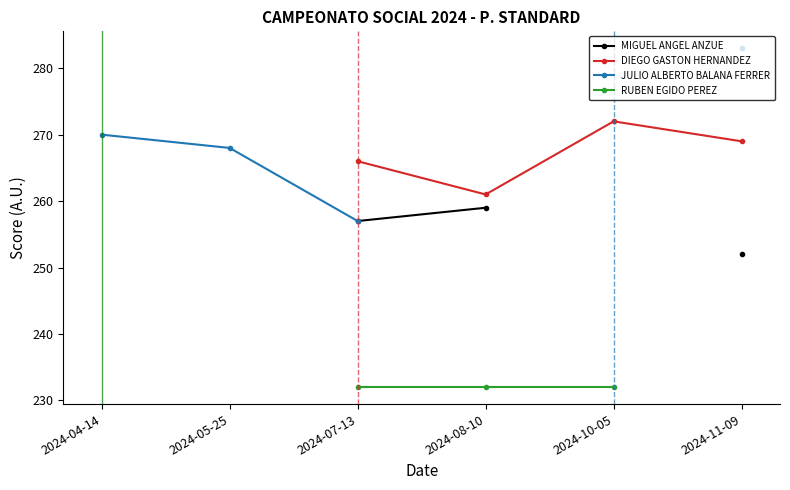

Which series has the widest spread of values?

JULIO ALBERTO BALANA FERRER